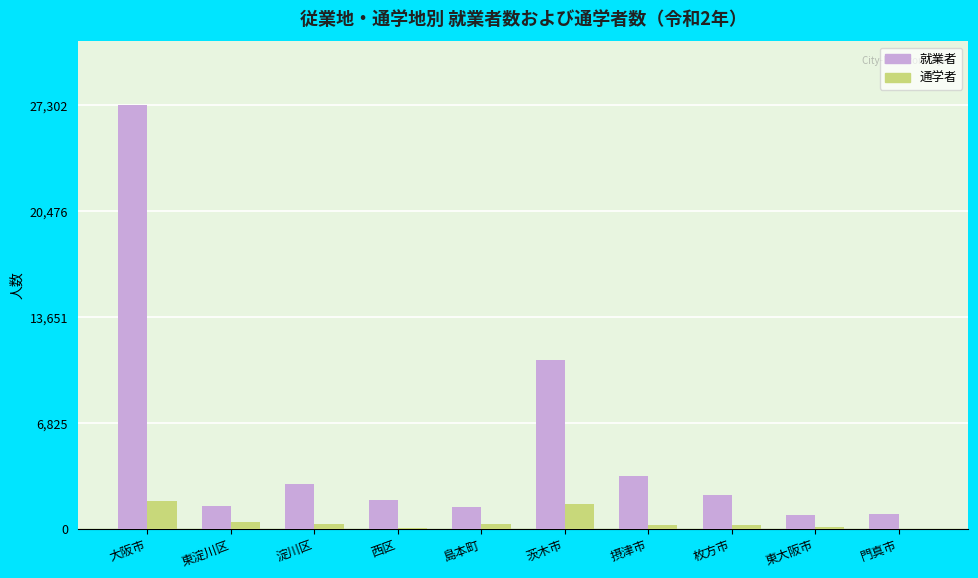

True or false: 就業者 has a value of 17820 at 大阪市.

False